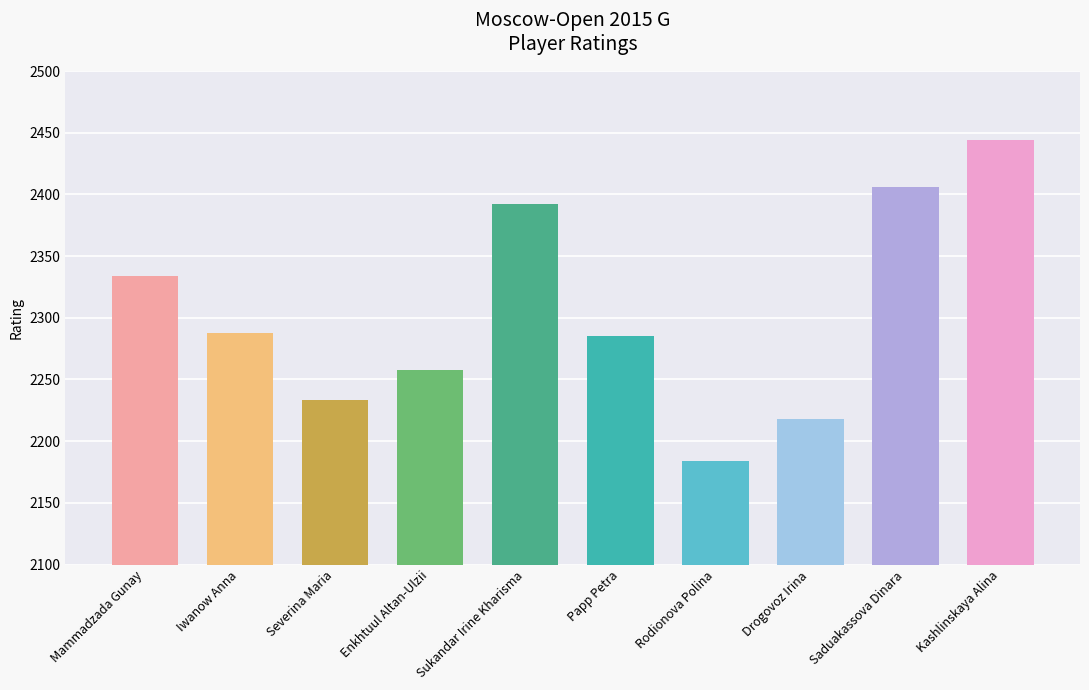

At which label does the data first exceed 2288?

Mammadzada Gunay